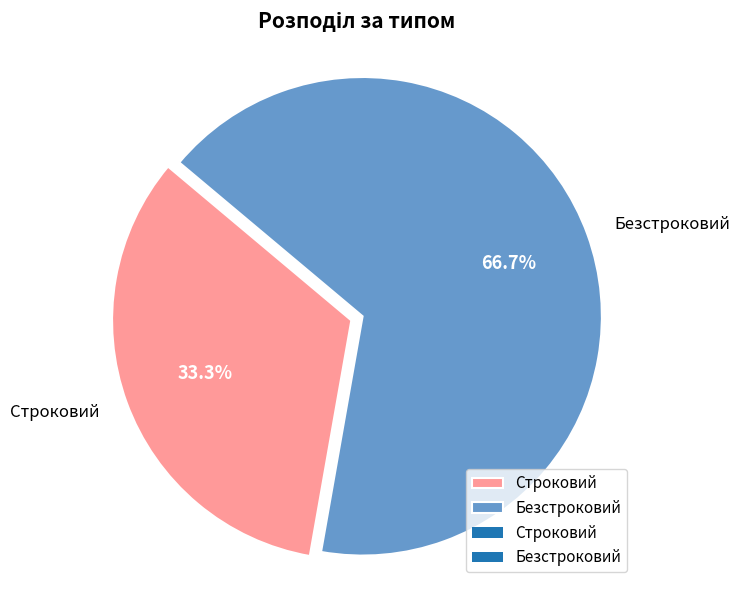

Between Безстроковий and Строковий, which is larger?

Безстроковий